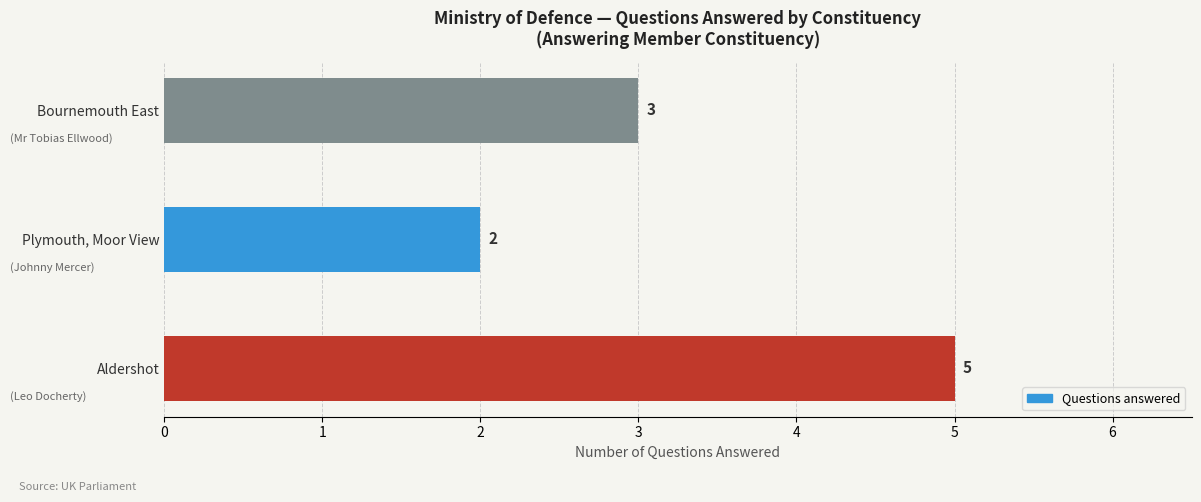

Reading bottom to top, list all the values displayed in this chart.

5	2	3